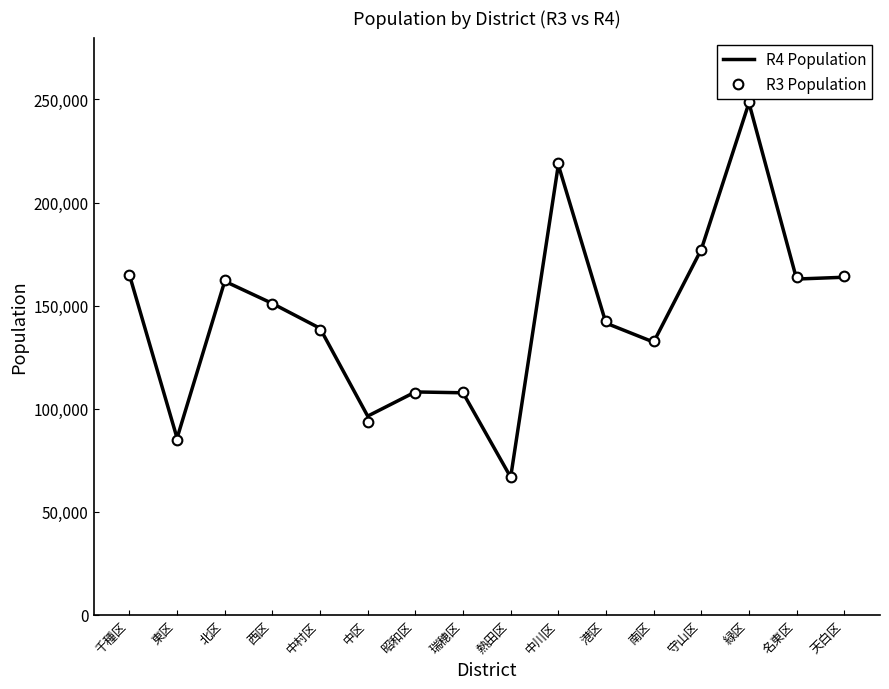

What is the total value across all series at 昭和区?

215788